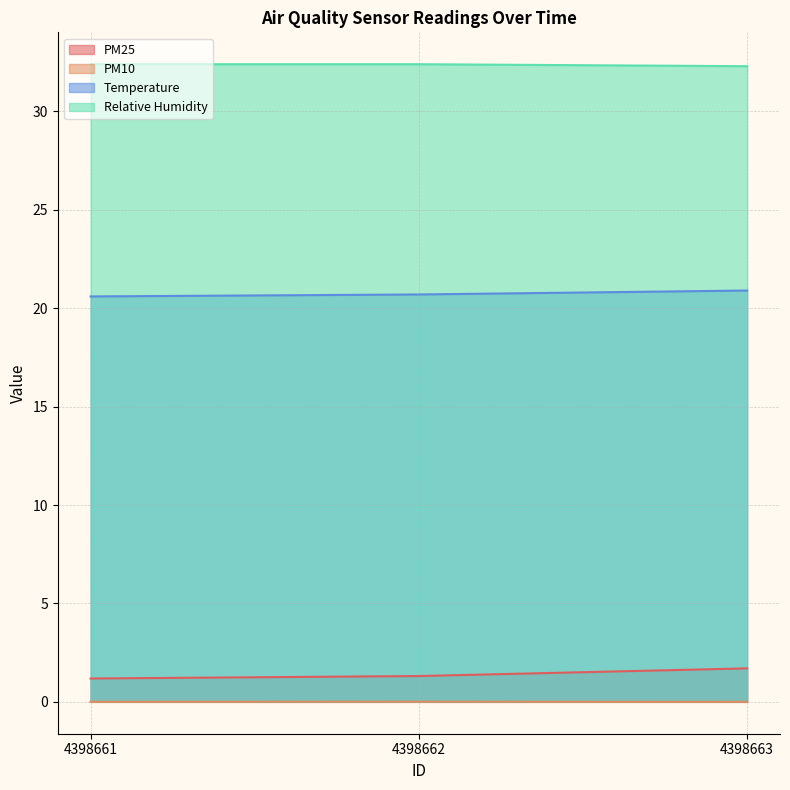

Rank the series at 4398663 from highest to lowest value.

Relative Humidity, Temperature, PM25, PM10